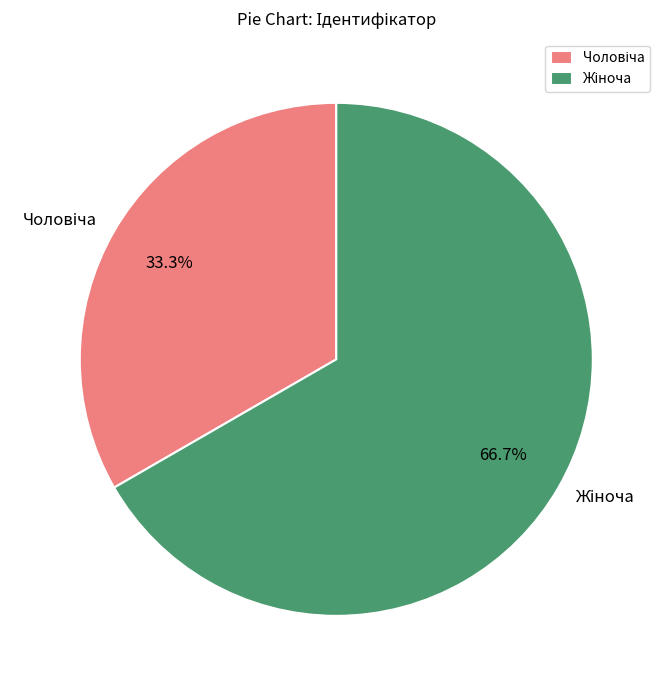

Is there any slice that represents more than half of the pie?

Yes